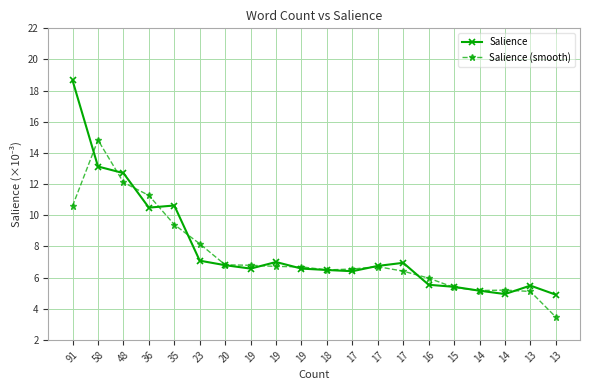

Count the number of categories in the chart.

20